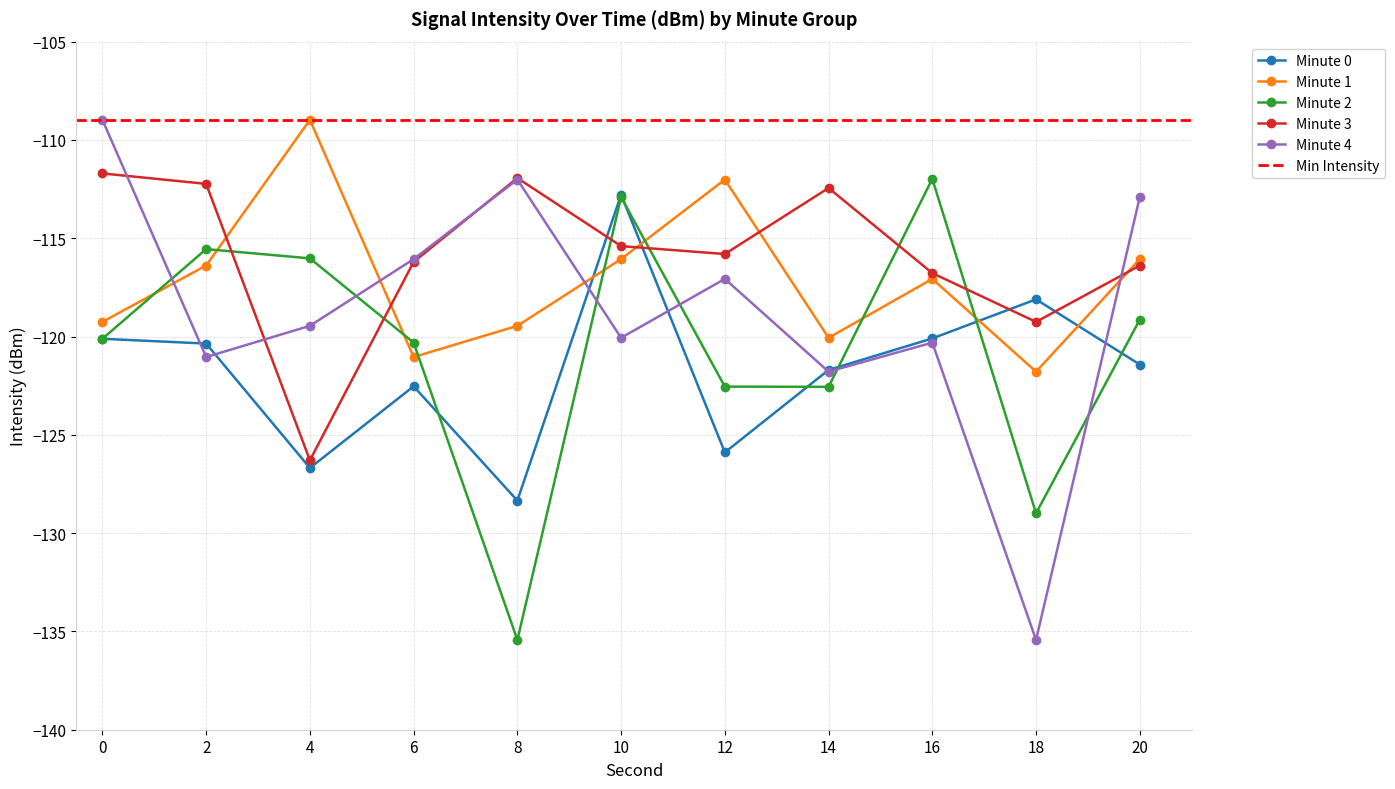

Reading left to right, list all the values displayed in this chart.

Minute 0: -120.1	-120.4	-126.7	-122.5	-128.3	-112.8	-125.9	-121.7	-120.1	-118.1	-121.4
Minute 1: -119.3	-116.4	-109.0	-121.0	-119.5	-116.1	-112.0	-120.1	-117.1	-121.8	-116.1
Minute 2: -120.1	-115.6	-116.0	-120.3	-135.4	-112.9	-122.5	-122.6	-112.0	-129.0	-119.1
Minute 3: -111.7	-112.2	-126.3	-116.2	-111.9	-115.4	-115.8	-112.4	-116.8	-119.3	-116.4
Minute 4: -109.0	-121.0	-119.5	-116.1	-112.0	-120.1	-117.1	-121.8	-120.3	-135.4	-112.9